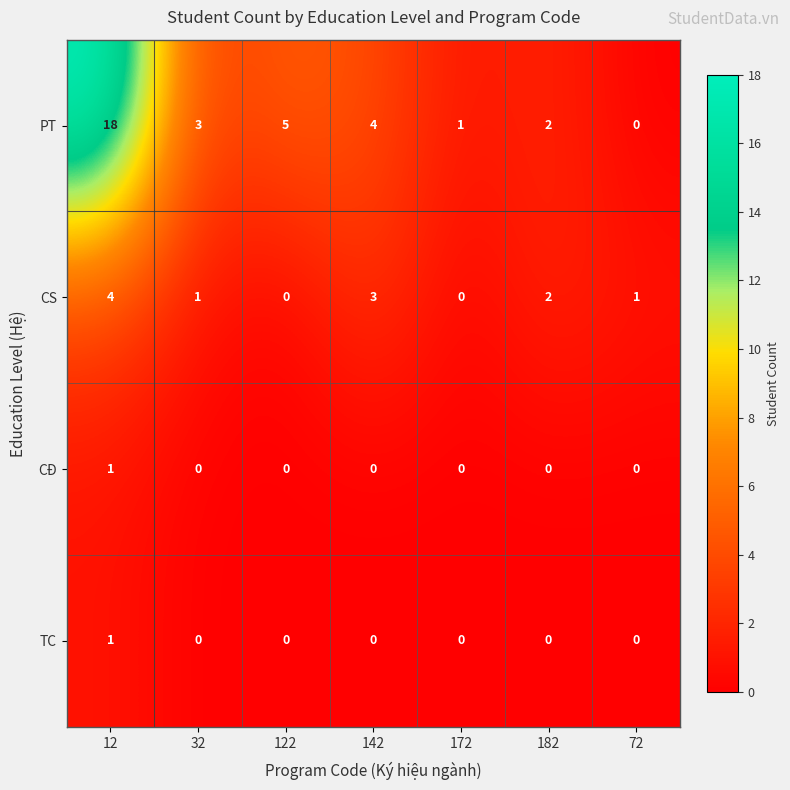

The TC series shows 0 at 72. True or false?

True